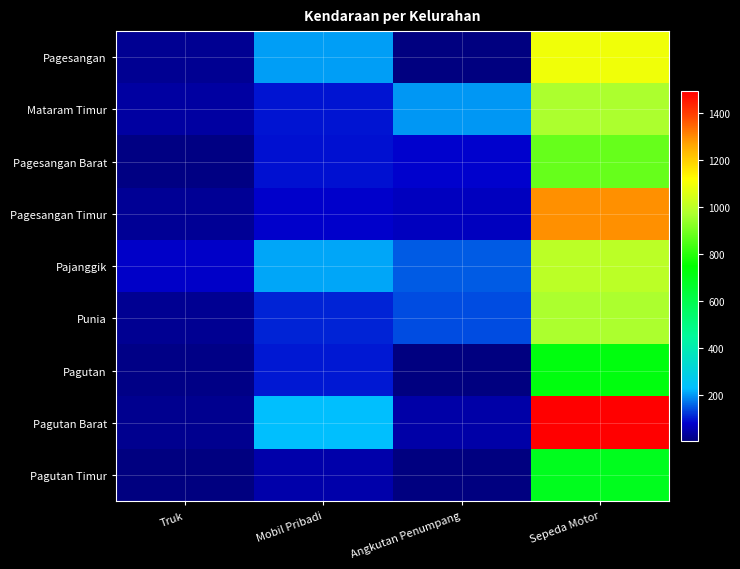

Reading left to right, extract all data points from this chart.

Pagesangan: Truk=24	Mobil Pribadi=204	Angkutan Penumpang=8	Sepeda Motor=1095
Mataram Timur: Truk=40	Mobil Pribadi=97	Angkutan Penumpang=198	Sepeda Motor=971
Pagesangan Barat: Truk=10	Mobil Pribadi=95	Angkutan Penumpang=83	Sepeda Motor=883
Pagesangan Timur: Truk=29	Mobil Pribadi=80	Angkutan Penumpang=67	Sepeda Motor=1294
Pajanggik: Truk=76	Mobil Pribadi=211	Angkutan Penumpang=154	Sepeda Motor=997
Punia: Truk=24	Mobil Pribadi=108	Angkutan Penumpang=142	Sepeda Motor=973
Pagutan: Truk=13	Mobil Pribadi=99	Angkutan Penumpang=7	Sepeda Motor=721
Pagutan Barat: Truk=21	Mobil Pribadi=231	Angkutan Penumpang=44	Sepeda Motor=1493
Pagutan Timur: Truk=8	Mobil Pribadi=48	Angkutan Penumpang=6	Sepeda Motor=689